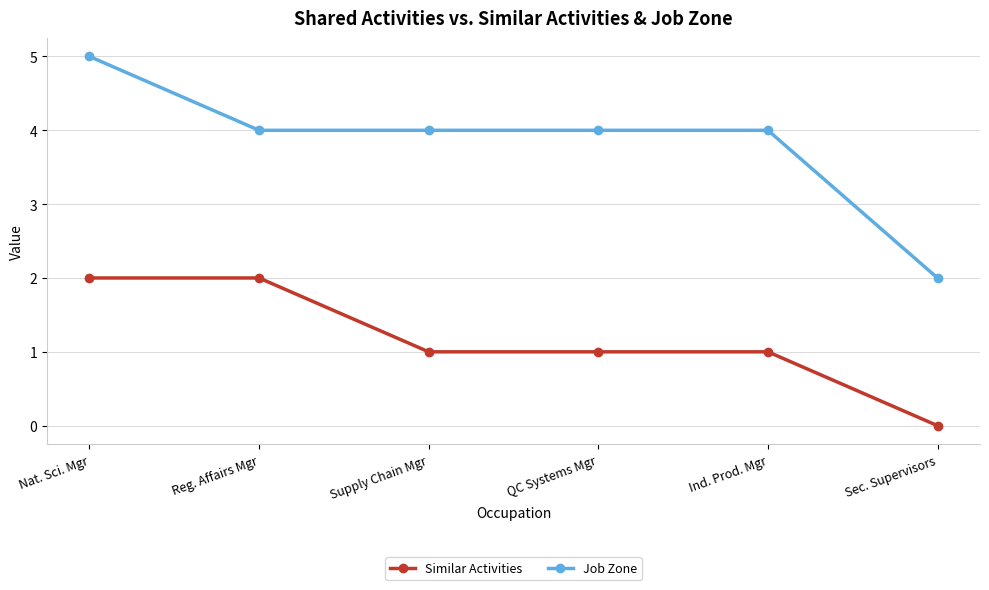

True or false: Similar Activities and Job Zone cross at least once.

False